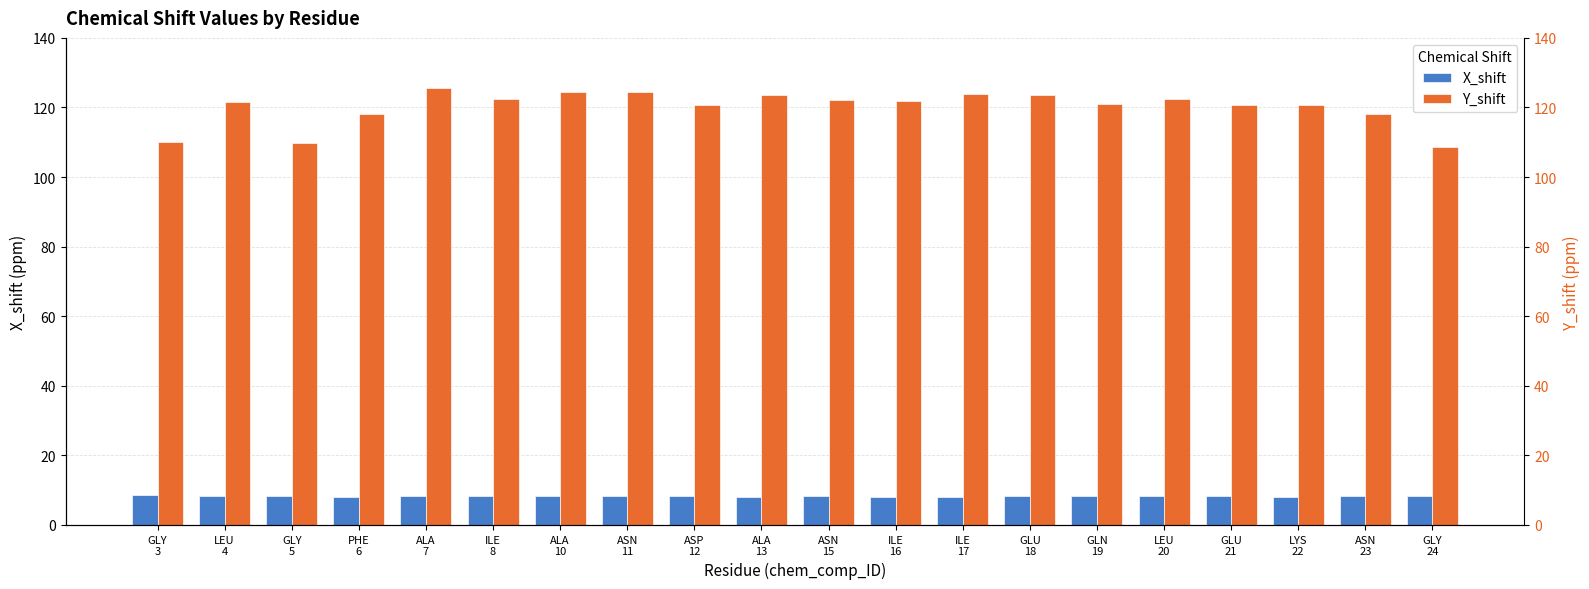

How many values in the X_shift series exceed 8?

19